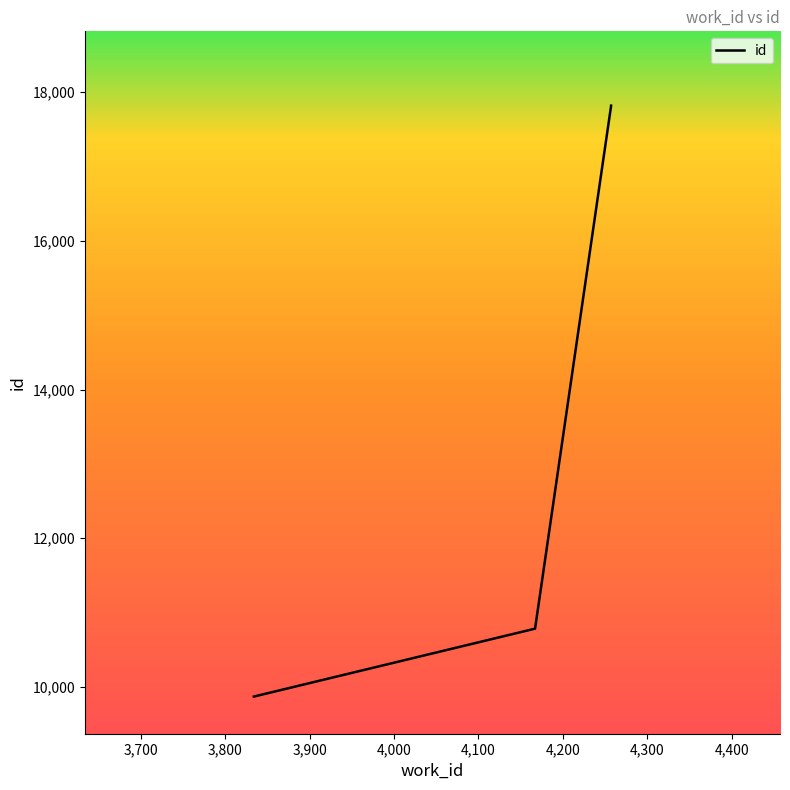

What is the greatest value displayed?

17820